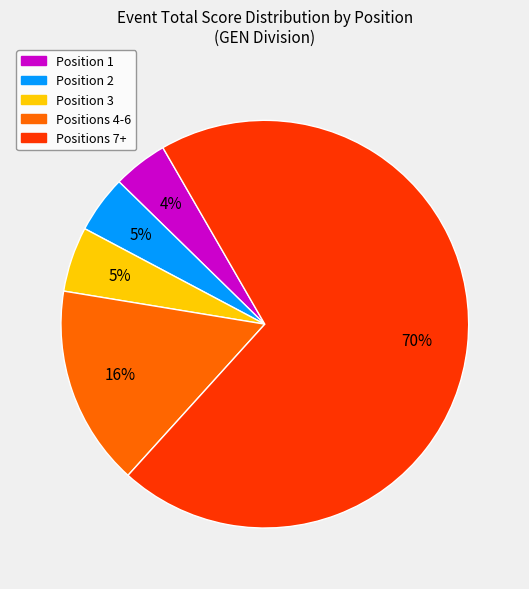

To the nearest percent, what is the average slice percentage?

20%